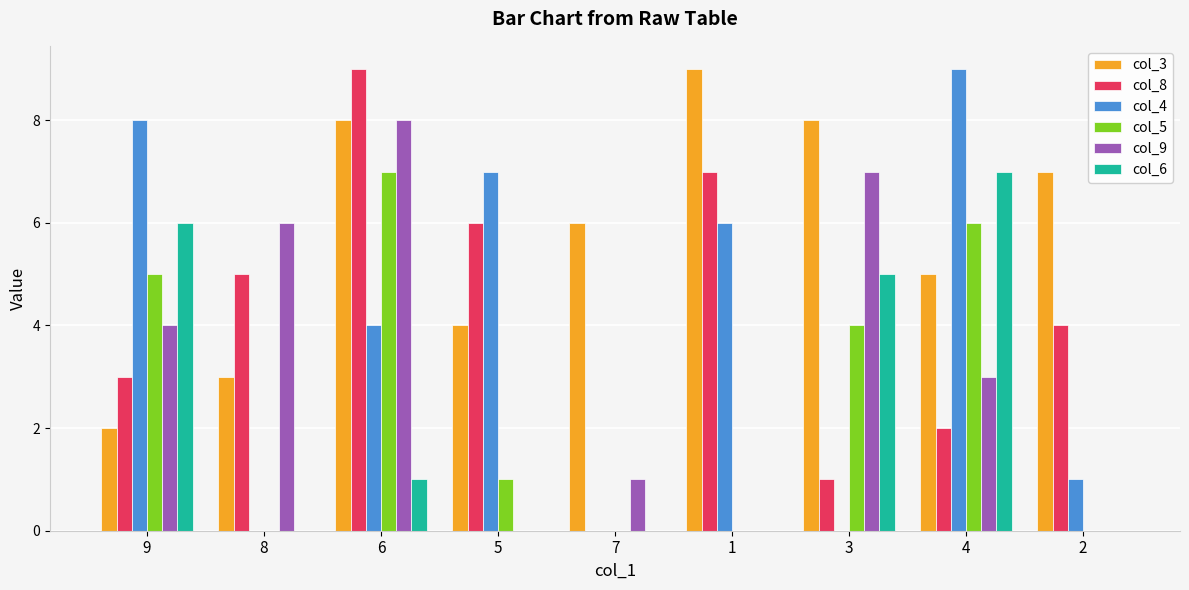

What value does the col_6 series have at 3?

5